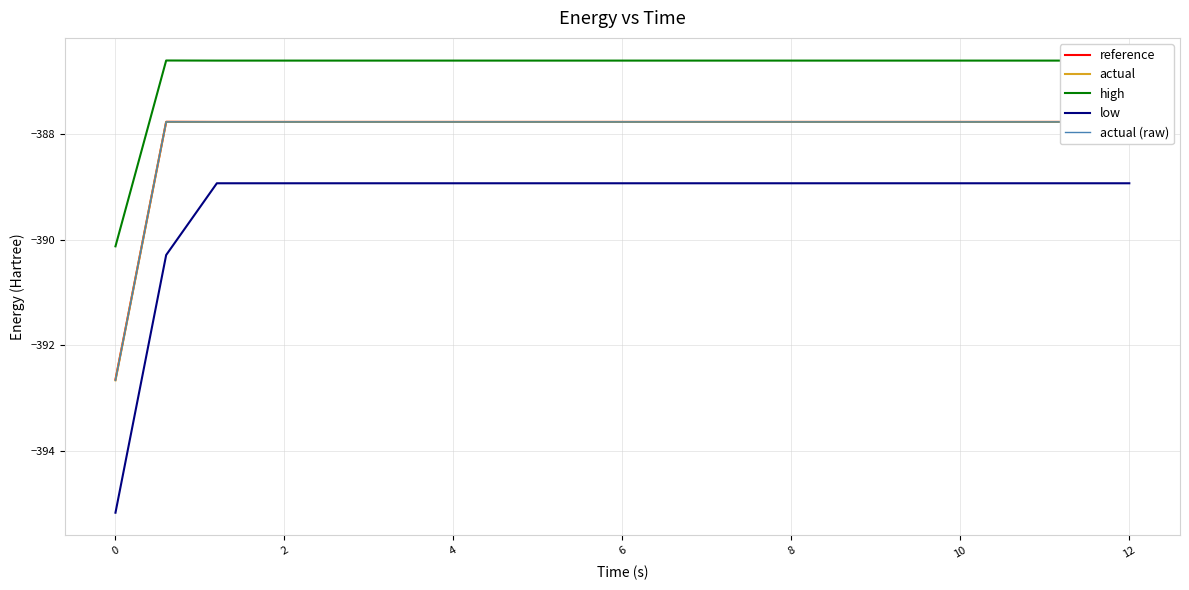

Does the chart display data point markers on the line(s)?

No